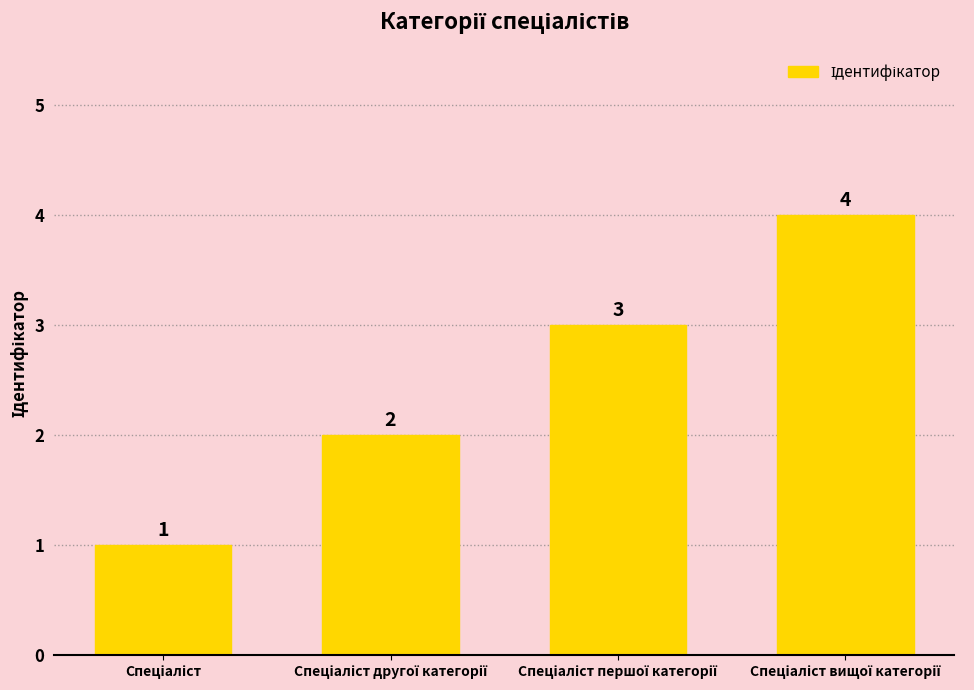

What is the difference between the maximum and minimum values?

3